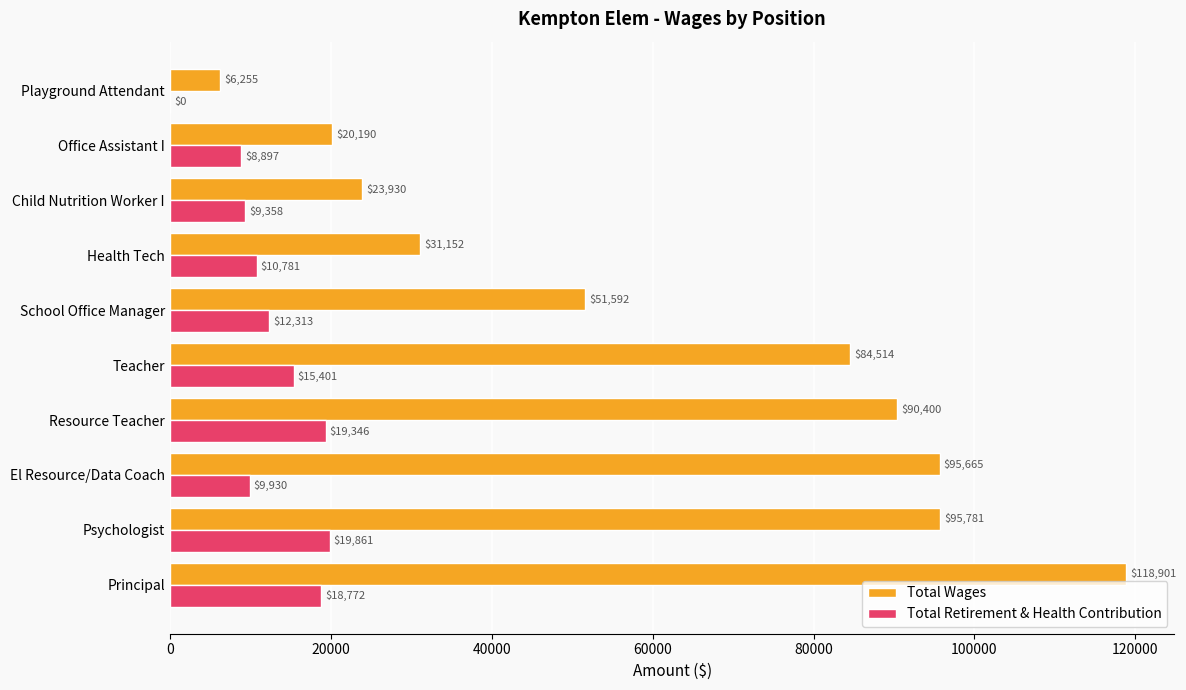

At which category does the chart reach its peak across all series?

Principal